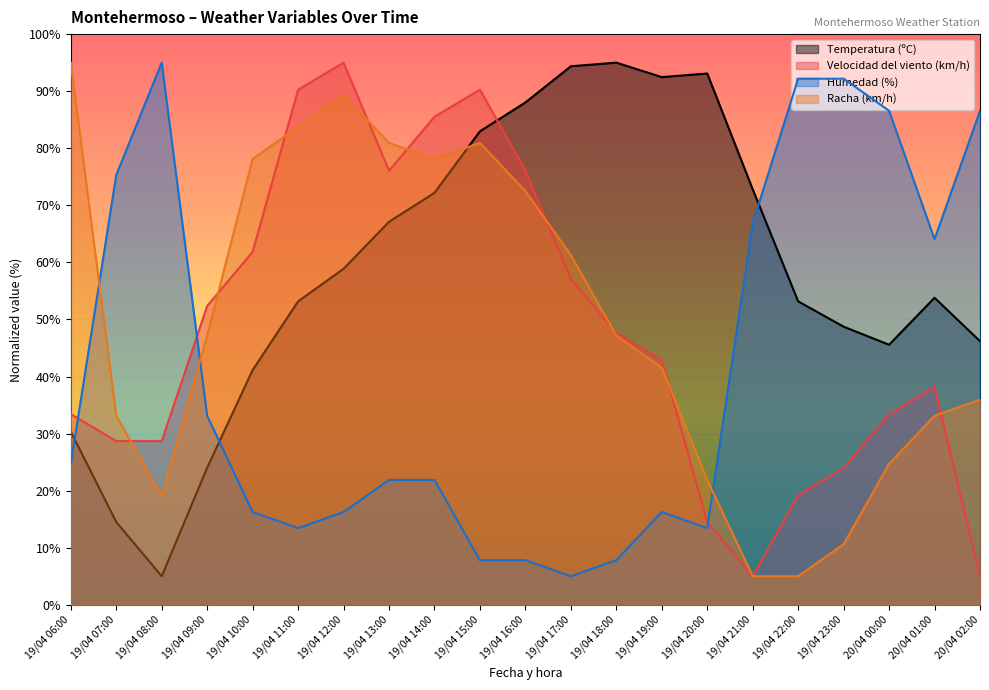

What are all the series names shown in the legend?

Temperatura (ºC), Velocidad del viento (km/h), Humedad (%), Racha (km/h)